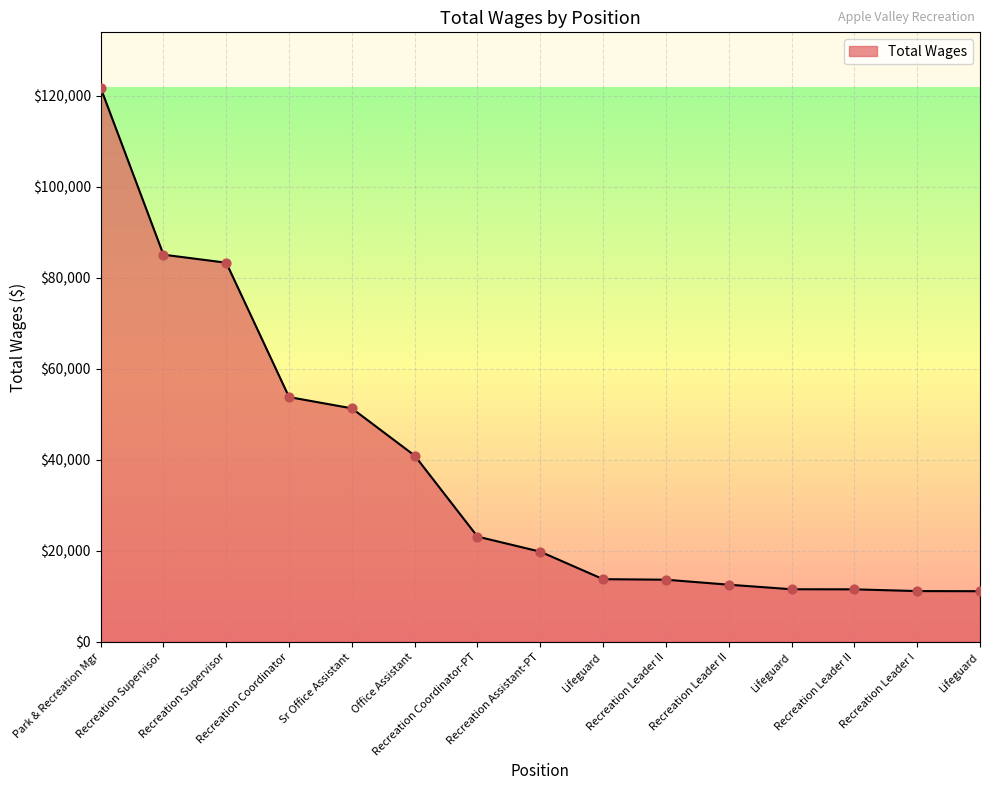

Between Lifeguard and Recreation Leader II, which is larger?

Recreation Leader II